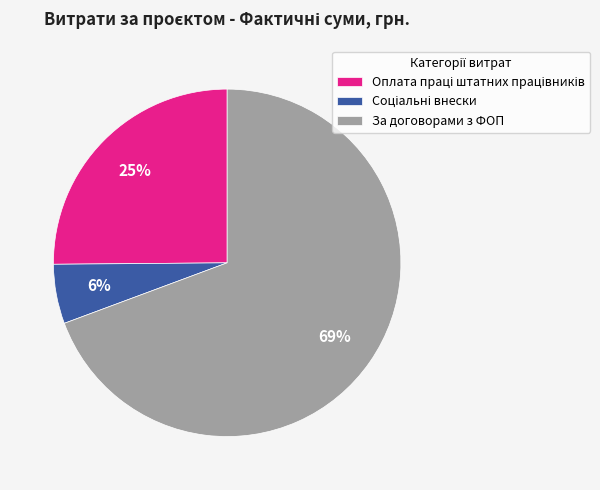

What percentage is the За договорами з ФОП slice, to the nearest percent?

69%